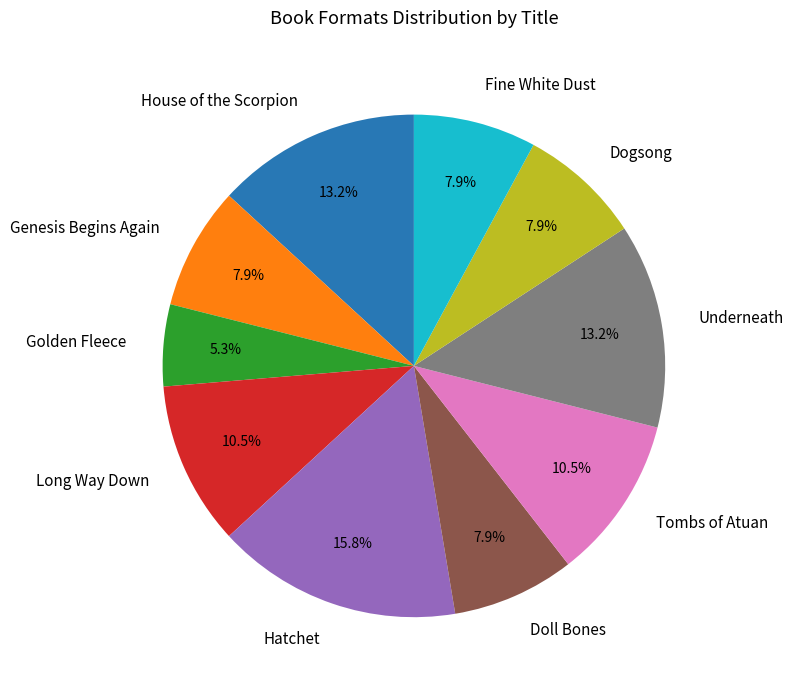

Does any single category account for the majority?

No